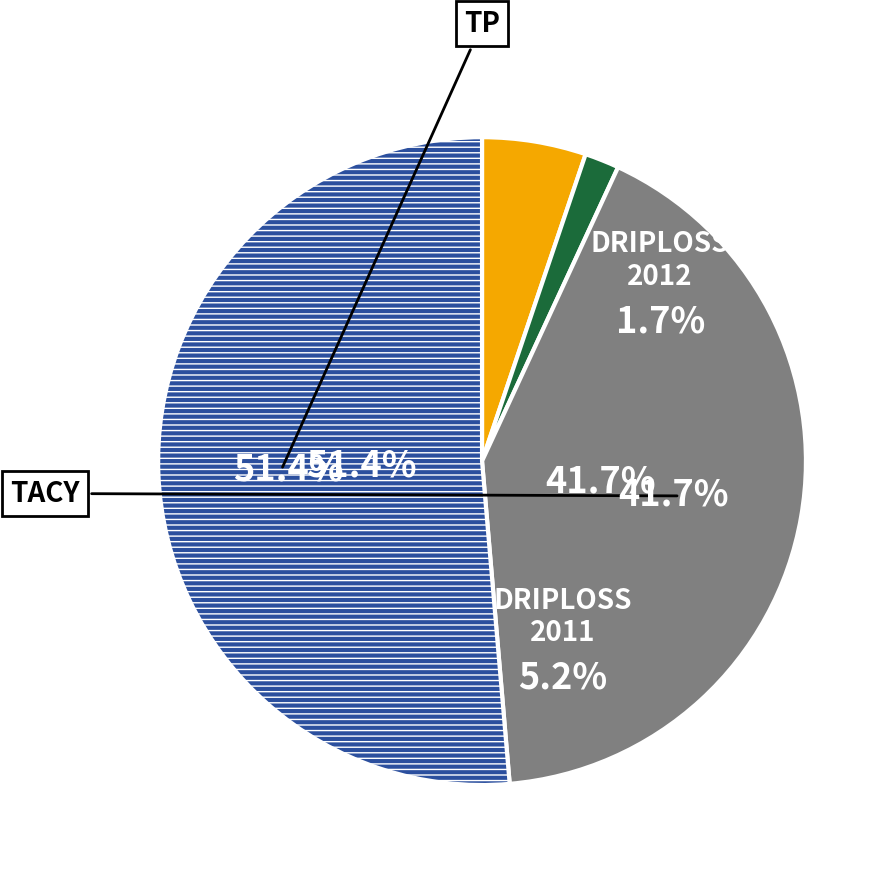

Count the number of slices in the pie.

4